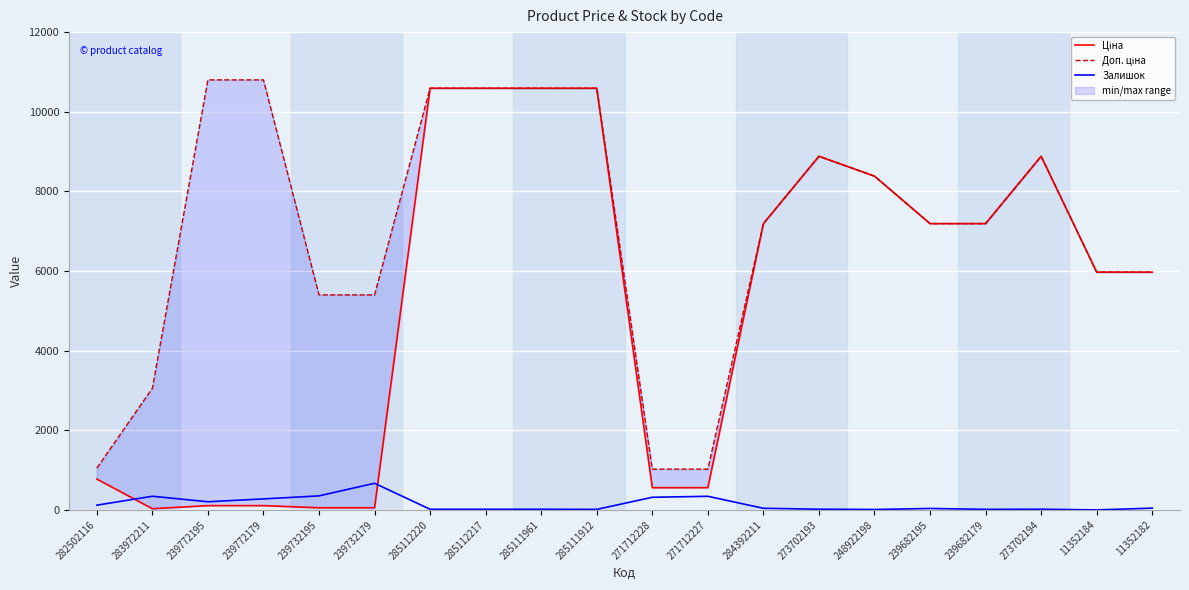

The value of Доп. ціна at 11352184 is 10400.6. True or false?

False